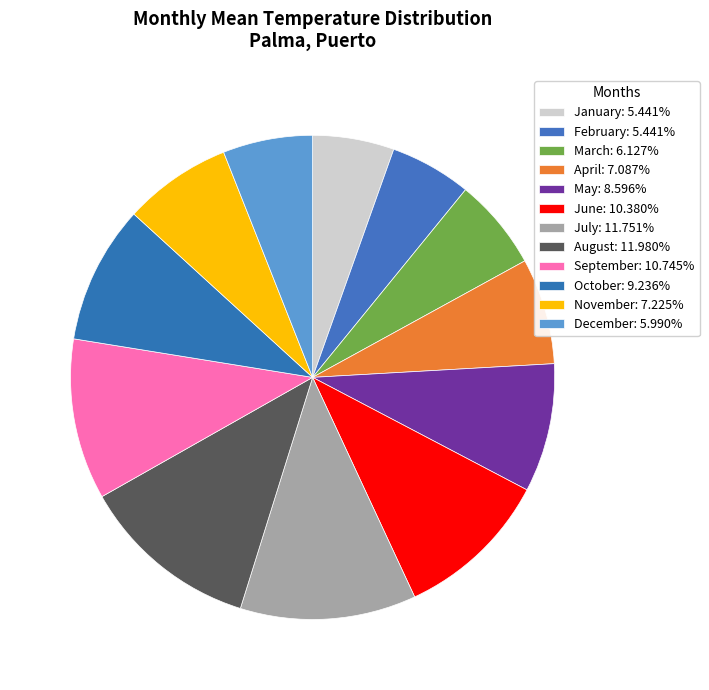

To the nearest percent, what is the difference between the largest and smallest slice percentages?

7%